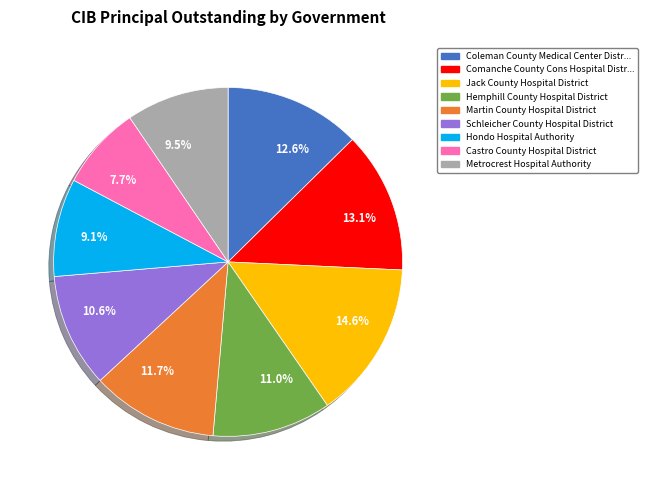

Which has a higher value, 12.6% or 10.6%?

12.6%